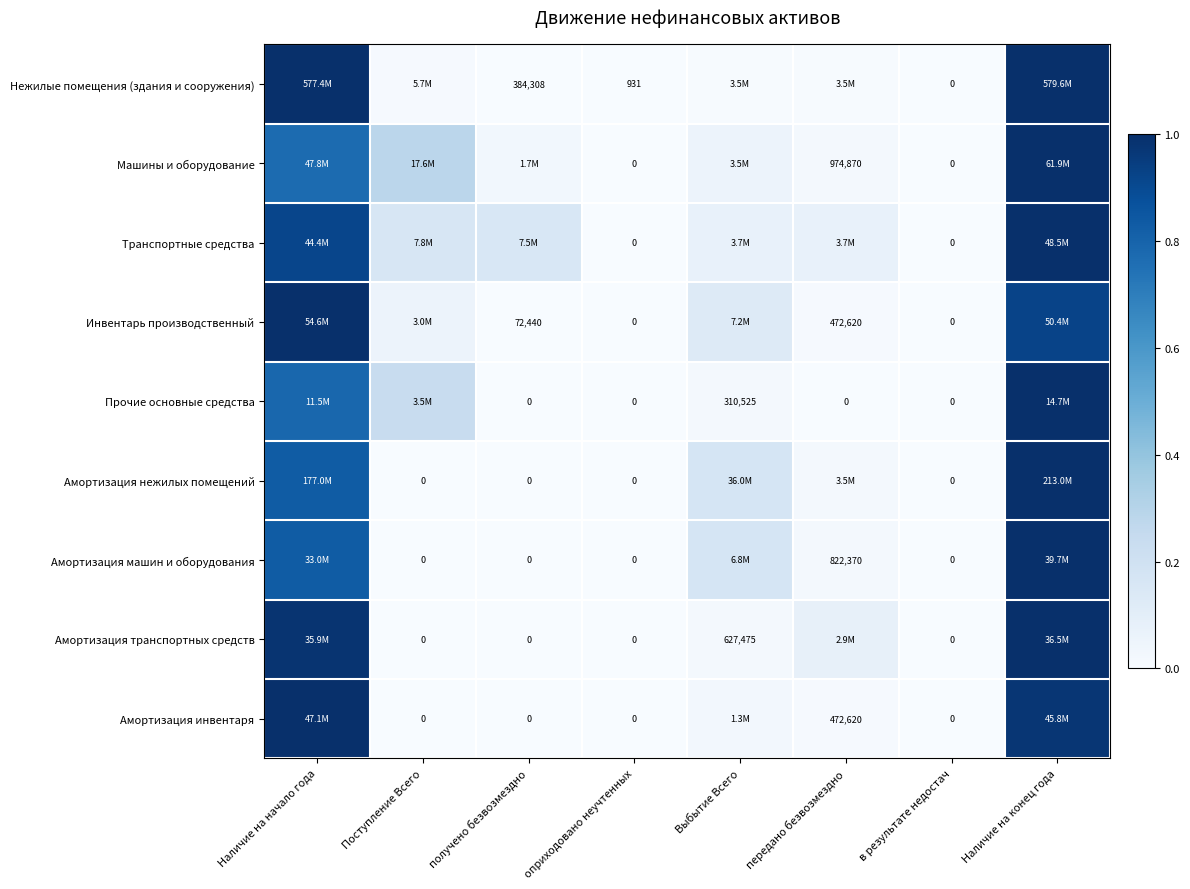

Which series changed the most between оприходовано неучтенных and в результате недостач?

Нежилые помещения (здания и сооружения)